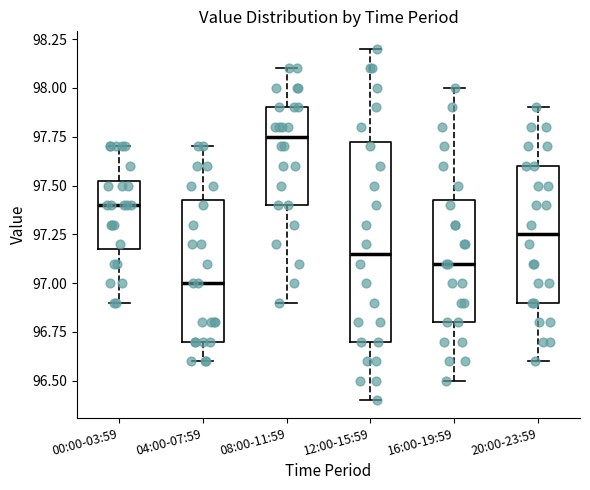

Reading left to right, transcribe this box plot: for each box, give where its median line is, the range the box spans, and where its two whiskers end, as read against the y-axis. The values are not printed on the chart, so give them approximately, as read against the axis.

00:00-03:59: median 97.40, box 97.20 to 97.55, whiskers 96.90 to 97.70
04:00-07:59: median 97.00, box 96.70 to 97.45, whiskers 96.60 to 97.70
08:00-11:59: median 97.75, box 97.40 to 97.90, whiskers 96.90 to 98.10
12:00-15:59: median 97.15, box 96.70 to 97.75, whiskers 96.40 to 98.20
16:00-19:59: median 97.10, box 96.80 to 97.45, whiskers 96.50 to 98.00
20:00-23:59: median 97.25, box 96.90 to 97.60, whiskers 96.60 to 97.90